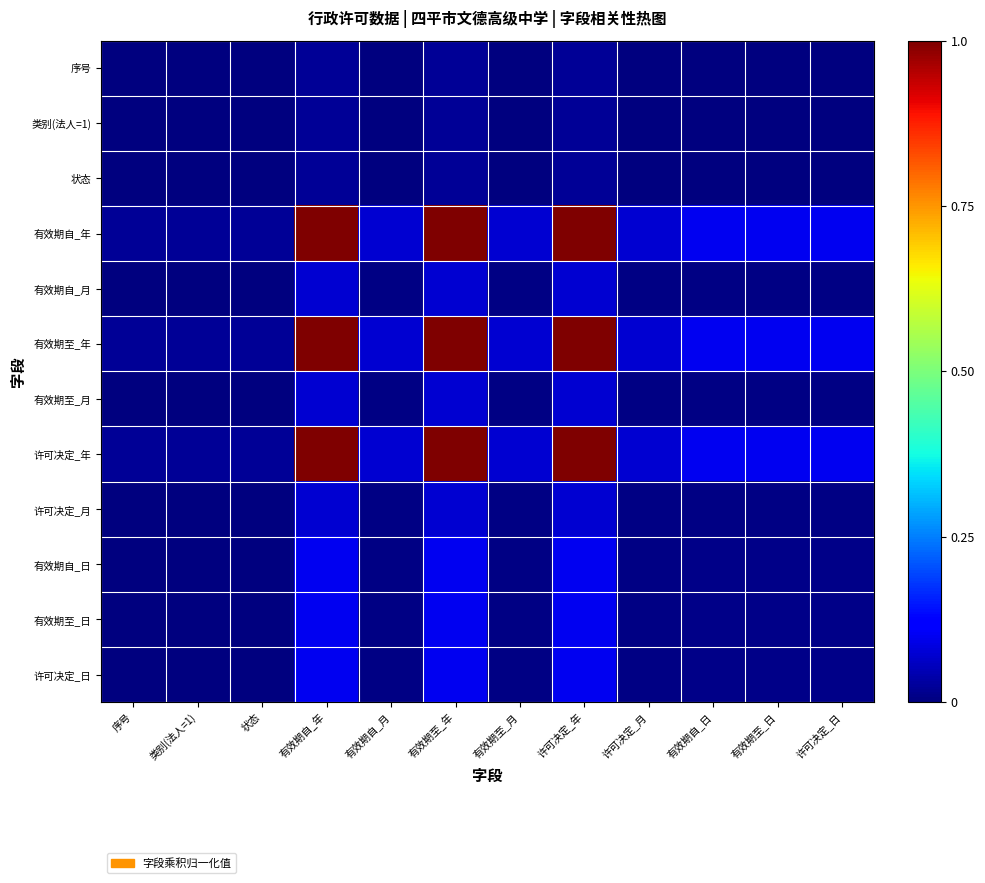

Reading left to right, list all the values displayed in this chart.

序号: 序号=0.0	类别(法人=1)=0.0	状态=0.0	有效期自_年=0.0	有效期自_月=0.0	有效期至_年=0.0	有效期至_月=0.0	许可决定_年=0.0	许可决定_月=0.0	有效期自_日=0.0	有效期至_日=0.0	许可决定_日=0.0
类别(法人=1): 序号=0.0	类别(法人=1)=0.0	状态=0.0	有效期自_年=0.0	有效期自_月=0.0	有效期至_年=0.0	有效期至_月=0.0	许可决定_年=0.0	许可决定_月=0.0	有效期自_日=0.0	有效期至_日=0.0	许可决定_日=0.0
状态: 序号=0.0	类别(法人=1)=0.0	状态=0.0	有效期自_年=0.0	有效期自_月=0.0	有效期至_年=0.0	有效期至_月=0.0	许可决定_年=0.0	许可决定_月=0.0	有效期自_日=0.0	有效期至_日=0.0	许可决定_日=0.0
有效期自_年: 序号=0.0	类别(法人=1)=0.0	状态=0.0	有效期自_年=1.0	有效期自_月=0.1	有效期至_年=1.0	有效期至_月=0.1	许可决定_年=1.0	许可决定_月=0.1	有效期自_日=0.1	有效期至_日=0.1	许可决定_日=0.1
有效期自_月: 序号=0.0	类别(法人=1)=0.0	状态=0.0	有效期自_年=0.1	有效期自_月=0.0	有效期至_年=0.1	有效期至_月=0.0	许可决定_年=0.1	许可决定_月=0.0	有效期自_日=0.0	有效期至_日=0.0	许可决定_日=0.0
有效期至_年: 序号=0.0	类别(法人=1)=0.0	状态=0.0	有效期自_年=1.0	有效期自_月=0.1	有效期至_年=1.0	有效期至_月=0.1	许可决定_年=1.0	许可决定_月=0.1	有效期自_日=0.1	有效期至_日=0.1	许可决定_日=0.1
有效期至_月: 序号=0.0	类别(法人=1)=0.0	状态=0.0	有效期自_年=0.1	有效期自_月=0.0	有效期至_年=0.1	有效期至_月=0.0	许可决定_年=0.1	许可决定_月=0.0	有效期自_日=0.0	有效期至_日=0.0	许可决定_日=0.0
许可决定_年: 序号=0.0	类别(法人=1)=0.0	状态=0.0	有效期自_年=1.0	有效期自_月=0.1	有效期至_年=1.0	有效期至_月=0.1	许可决定_年=1.0	许可决定_月=0.1	有效期自_日=0.1	有效期至_日=0.1	许可决定_日=0.1
许可决定_月: 序号=0.0	类别(法人=1)=0.0	状态=0.0	有效期自_年=0.1	有效期自_月=0.0	有效期至_年=0.1	有效期至_月=0.0	许可决定_年=0.1	许可决定_月=0.0	有效期自_日=0.0	有效期至_日=0.0	许可决定_日=0.0
有效期自_日: 序号=0.0	类别(法人=1)=0.0	状态=0.0	有效期自_年=0.1	有效期自_月=0.0	有效期至_年=0.1	有效期至_月=0.0	许可决定_年=0.1	许可决定_月=0.0	有效期自_日=0.0	有效期至_日=0.0	许可决定_日=0.0
有效期至_日: 序号=0.0	类别(法人=1)=0.0	状态=0.0	有效期自_年=0.1	有效期自_月=0.0	有效期至_年=0.1	有效期至_月=0.0	许可决定_年=0.1	许可决定_月=0.0	有效期自_日=0.0	有效期至_日=0.0	许可决定_日=0.0
许可决定_日: 序号=0.0	类别(法人=1)=0.0	状态=0.0	有效期自_年=0.1	有效期自_月=0.0	有效期至_年=0.1	有效期至_月=0.0	许可决定_年=0.1	许可决定_月=0.0	有效期自_日=0.0	有效期至_日=0.0	许可决定_日=0.0